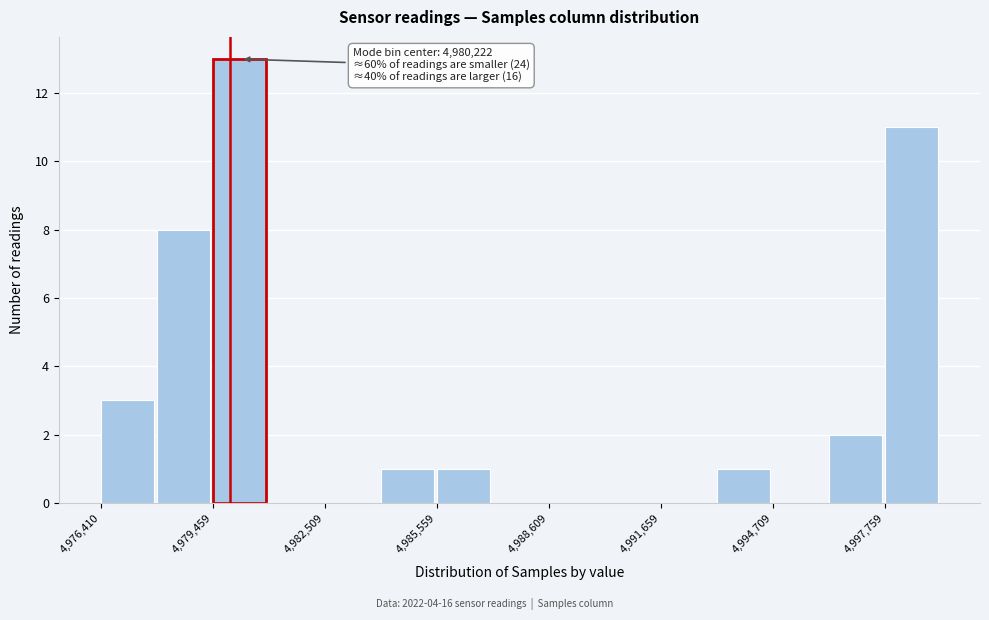

Around what value on the x-axis is the tallest bar? Give the approximate position of its centre, as read against the axis.

4980000